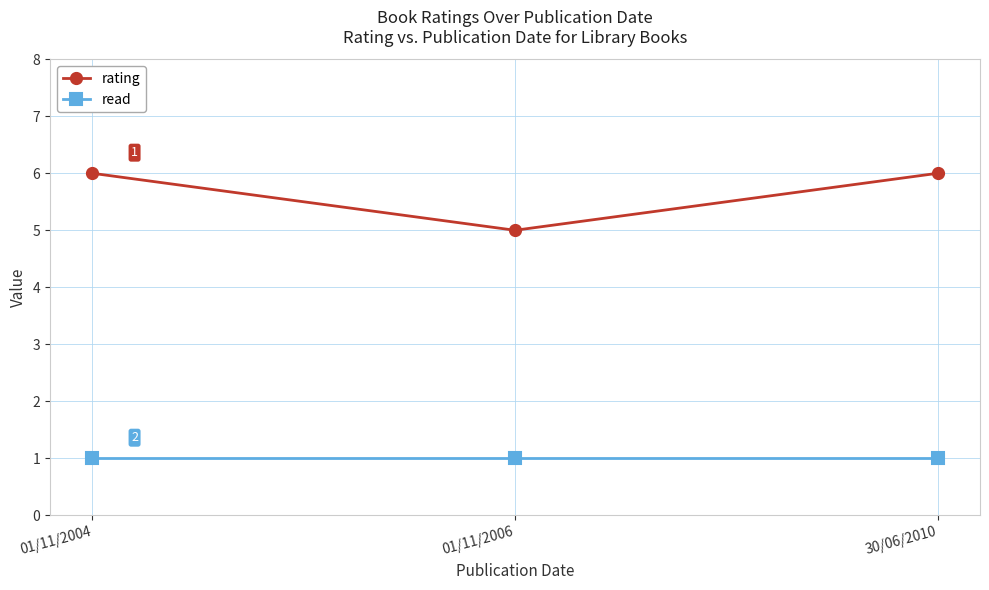

Rank the series by their maximum value, from lowest to highest.

read, rating